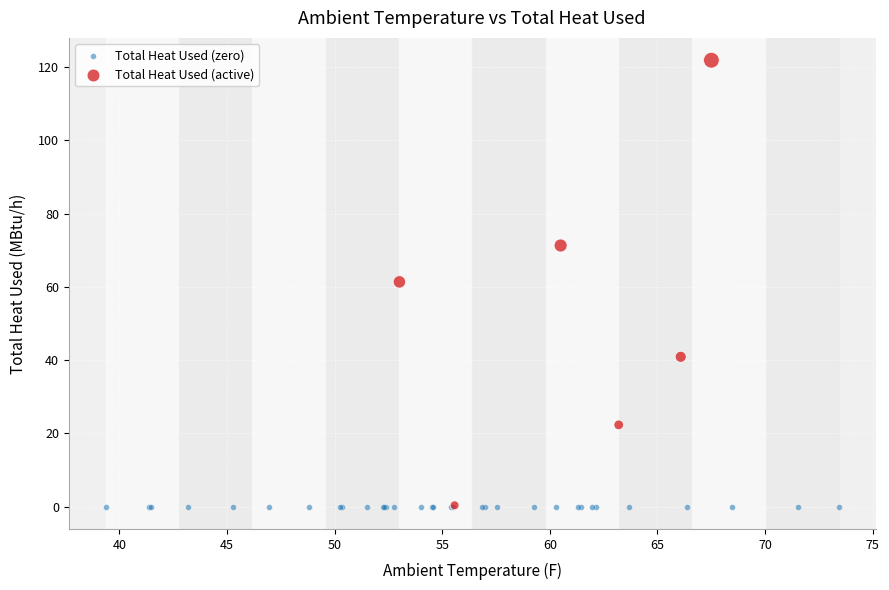

Which series reaches the maximum Y coordinate?

Total Heat Used (active)